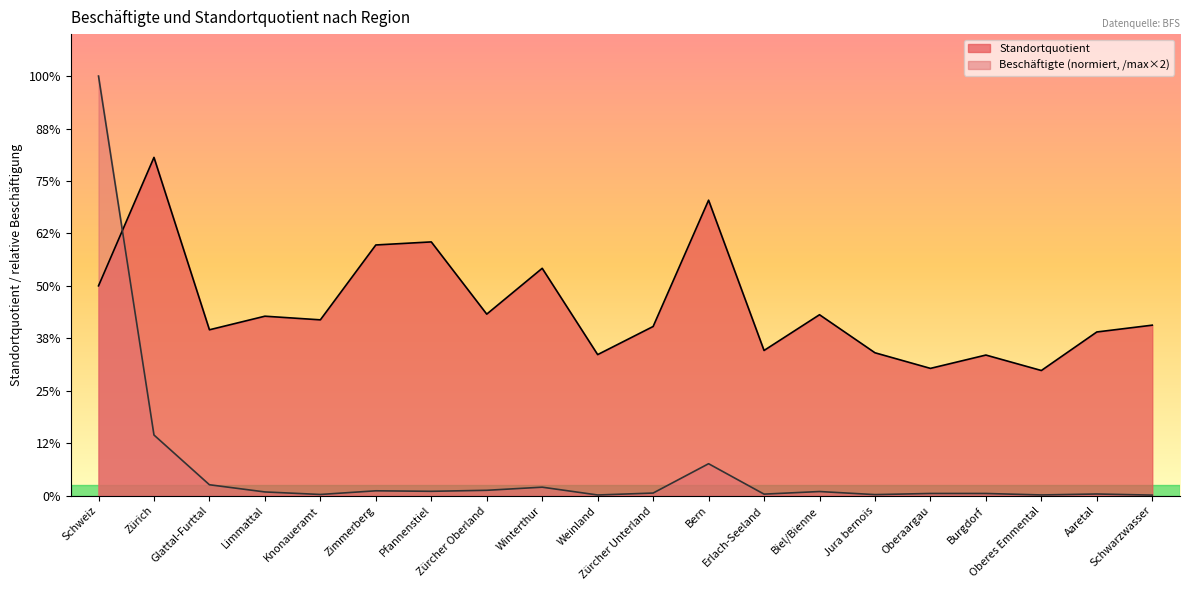

What is the label of the 20th point from the left?

Schwarzwasser